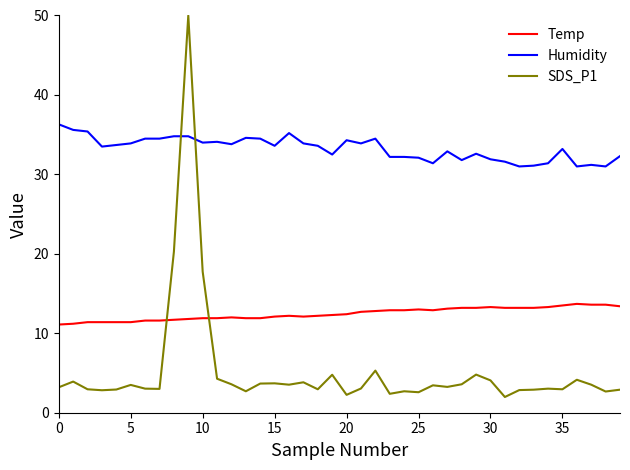

True or false: SDS_P1 and Temp cross at least once.

True